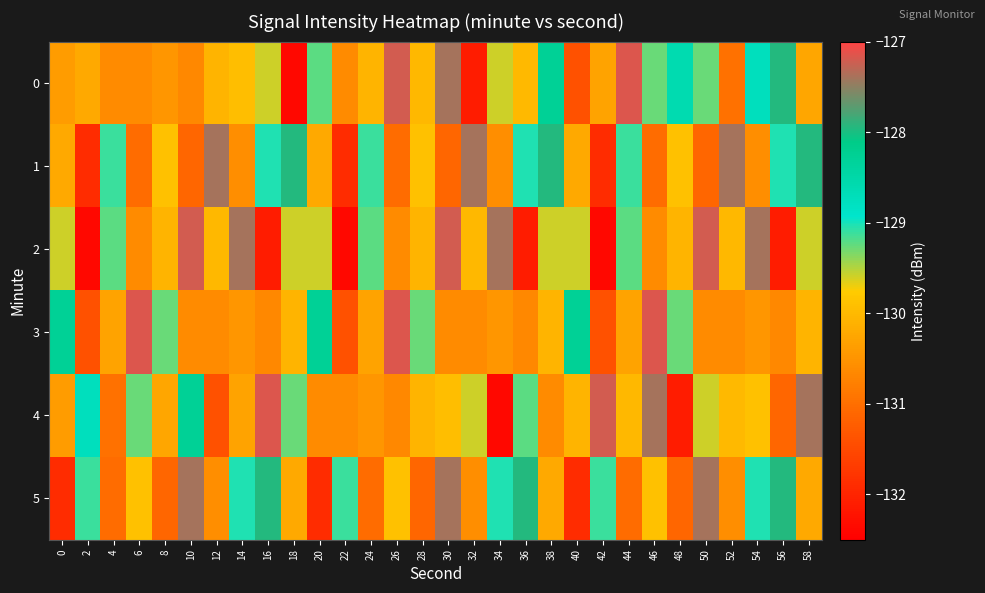

Reading left to right, list all the values displayed in this chart.

0: 0=-130.4	2=-130.2	4=-130.6	6=-130.6	8=-130.5	10=-130.7	12=-130.1	14=-129.9	16=-129.6	18=-132.4	20=-129.2	22=-130.6	24=-130.1	26=-127.2	28=-130.0	30=-127.4	32=-132.1	34=-129.6	36=-130.0	38=-128.3	40=-131.4	42=-130.3	44=-127.2	46=-129.3	48=-128.6	50=-129.3	52=-131.0	54=-128.8	56=-128.0	58=-130.3
1: 0=-130.2	2=-131.9	4=-129.1	6=-131.0	8=-129.9	10=-131.1	12=-127.4	14=-130.6	16=-129.0	18=-128.0	20=-130.2	22=-131.9	24=-129.1	26=-131.0	28=-129.9	30=-131.1	32=-127.4	34=-130.6	36=-129.0	38=-128.0	40=-130.2	42=-131.9	44=-129.1	46=-131.0	48=-129.9	50=-131.1	52=-127.4	54=-130.6	56=-129.0	58=-128.0
2: 0=-129.6	2=-132.4	4=-129.2	6=-130.6	8=-130.1	10=-127.2	12=-130.0	14=-127.4	16=-132.1	18=-129.6	20=-129.6	22=-132.4	24=-129.2	26=-130.6	28=-130.1	30=-127.2	32=-130.0	34=-127.4	36=-132.1	38=-129.6	40=-129.6	42=-132.4	44=-129.2	46=-130.6	48=-130.1	50=-127.2	52=-130.0	54=-127.4	56=-132.1	58=-129.6
3: 0=-128.3	2=-131.4	4=-130.3	6=-127.2	8=-129.3	10=-130.6	12=-130.6	14=-130.5	16=-130.7	18=-130.1	20=-128.3	22=-131.4	24=-130.3	26=-127.2	28=-129.3	30=-130.6	32=-130.6	34=-130.5	36=-130.7	38=-130.1	40=-128.3	42=-131.4	44=-130.3	46=-127.2	48=-129.3	50=-130.6	52=-130.6	54=-130.5	56=-130.7	58=-130.1
4: 0=-130.4	2=-128.8	4=-131.0	6=-129.3	8=-130.3	10=-128.3	12=-131.4	14=-130.3	16=-127.2	18=-129.3	20=-130.6	22=-130.6	24=-130.5	26=-130.7	28=-130.1	30=-129.9	32=-129.6	34=-132.4	36=-129.2	38=-130.6	40=-130.1	42=-127.2	44=-130.0	46=-127.4	48=-132.1	50=-129.6	52=-130.0	54=-129.9	56=-131.1	58=-127.4
5: 0=-131.9	2=-129.1	4=-131.0	6=-129.9	8=-131.1	10=-127.4	12=-130.6	14=-129.0	16=-128.0	18=-130.2	20=-131.9	22=-129.1	24=-131.0	26=-129.9	28=-131.1	30=-127.4	32=-130.6	34=-129.0	36=-128.0	38=-130.2	40=-131.9	42=-129.1	44=-131.0	46=-129.9	48=-131.1	50=-127.4	52=-130.6	54=-129.0	56=-128.0	58=-130.2